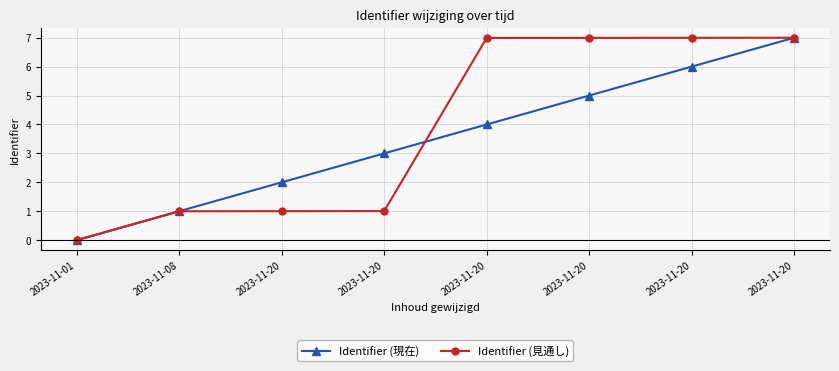

List the labels in order of Identifier (現在) value, smallest first.

2023-11-01, 2023-11-08, 2023-11-20, 2023-11-20, 2023-11-20, 2023-11-20, 2023-11-20, 2023-11-20